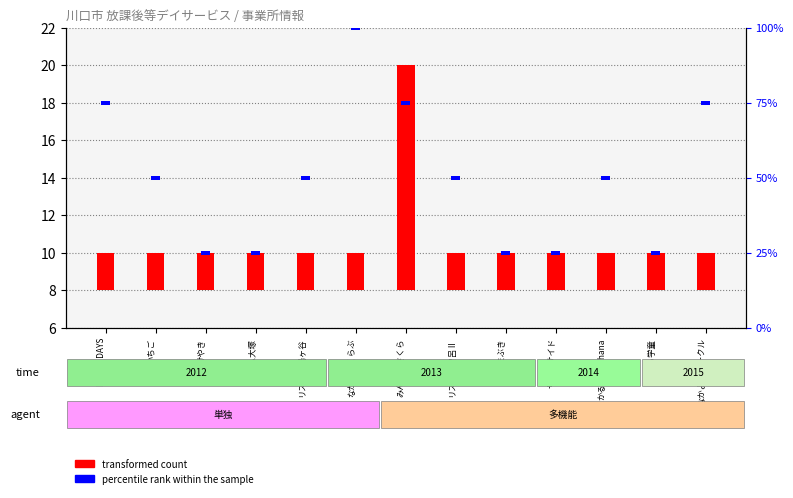

List the labels in order of value, largest first.

みんなのさくら, HAPPY DAYS, いちご, けやき, リズム大塚, リズム南鳩ヶ谷, なかよしくらぶ, リズム木曽呂Ⅱ, やまぶき, サニーサイド, かるみあのhana, さくら学童, なかよしサークル